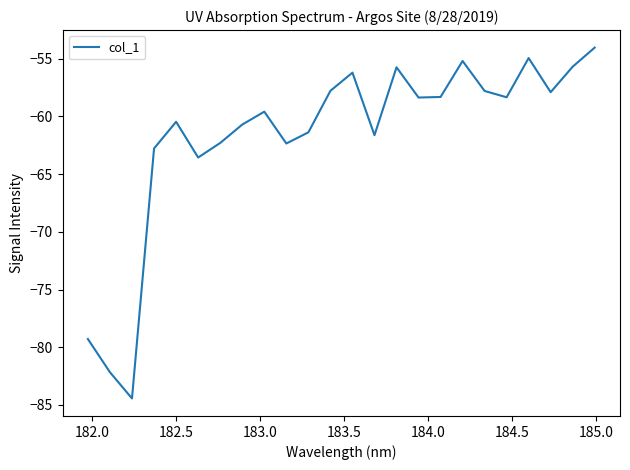

What is the difference between the maximum and minimum values?

30.4